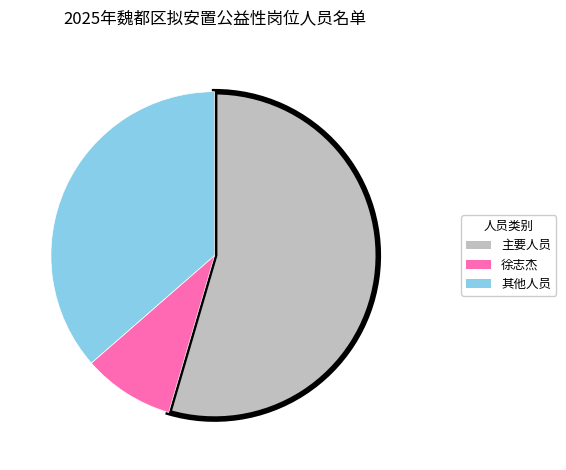

How many segments does this pie chart have?

3